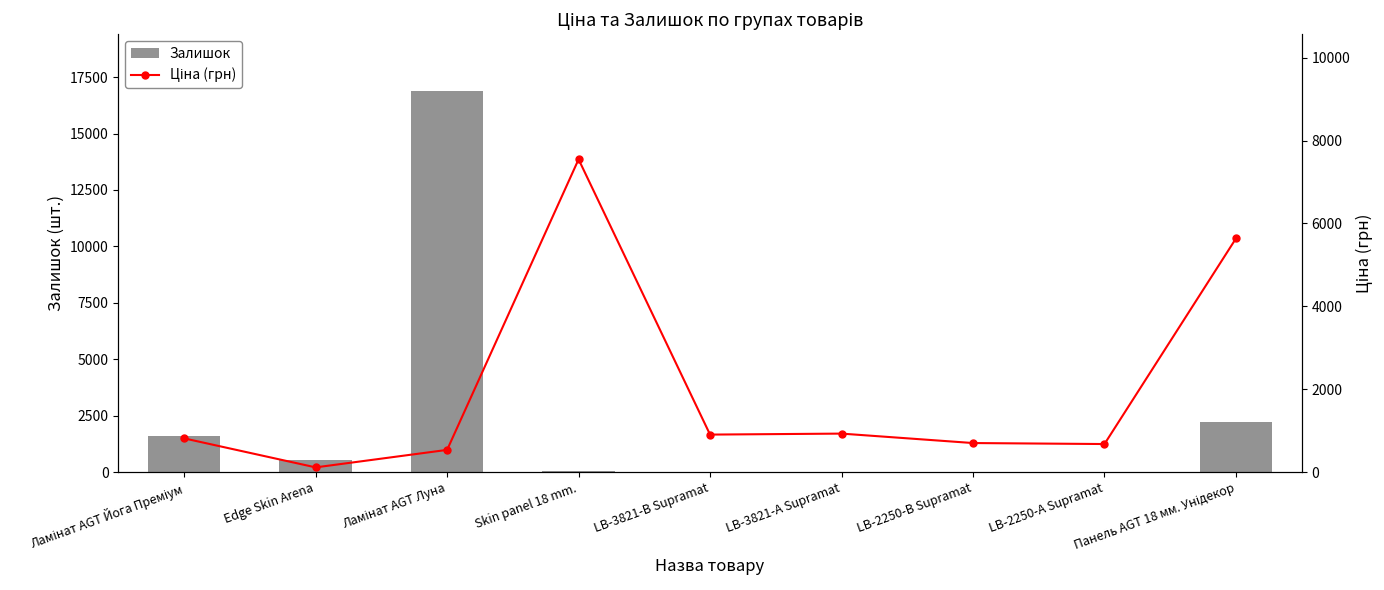

Which series changed the most between Ламінат AGT Луна and Панель AGT 18 мм. Унідекор?

Залишок